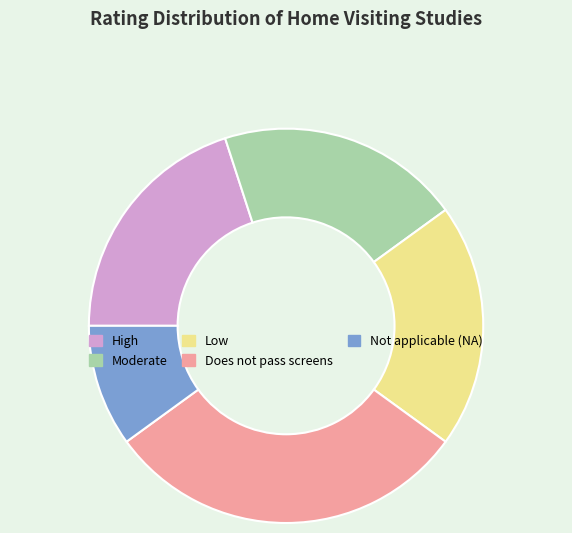

Do High and Low together represent more than half of the pie?

No